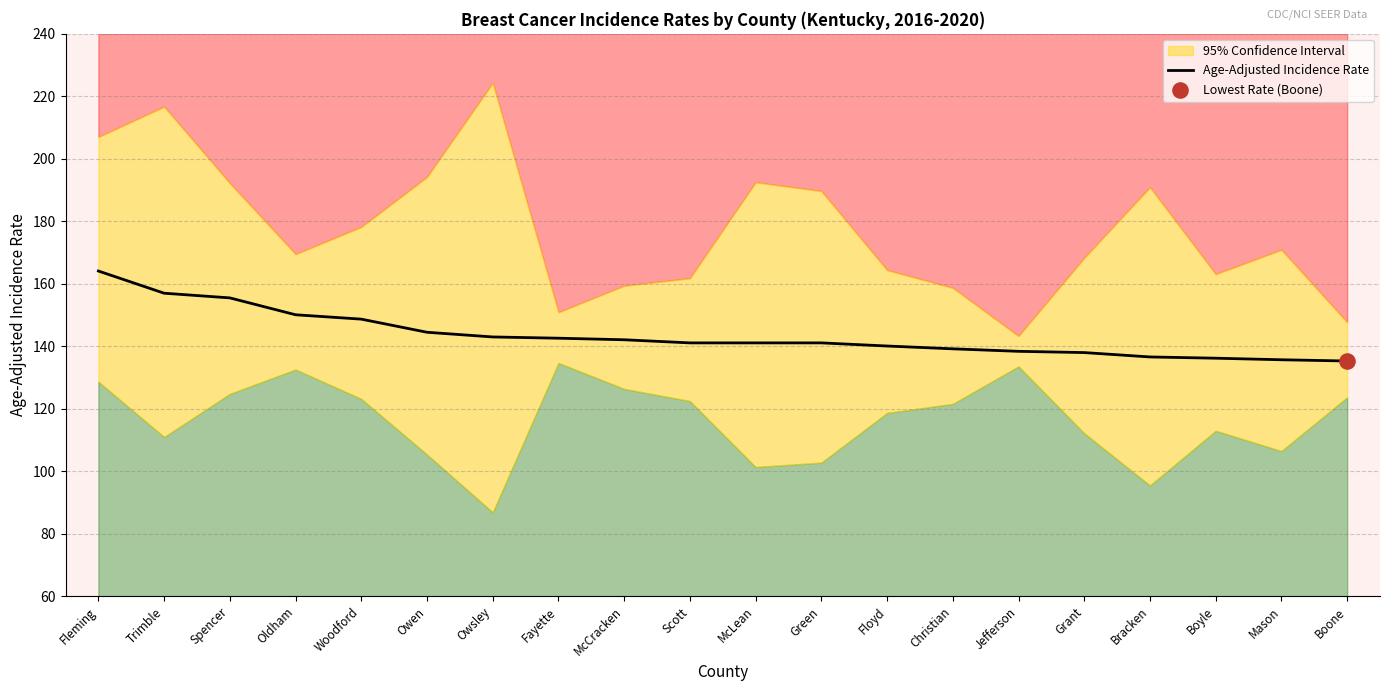

What is the ratio of the value at Fleming to the value at Fayette?

1.2